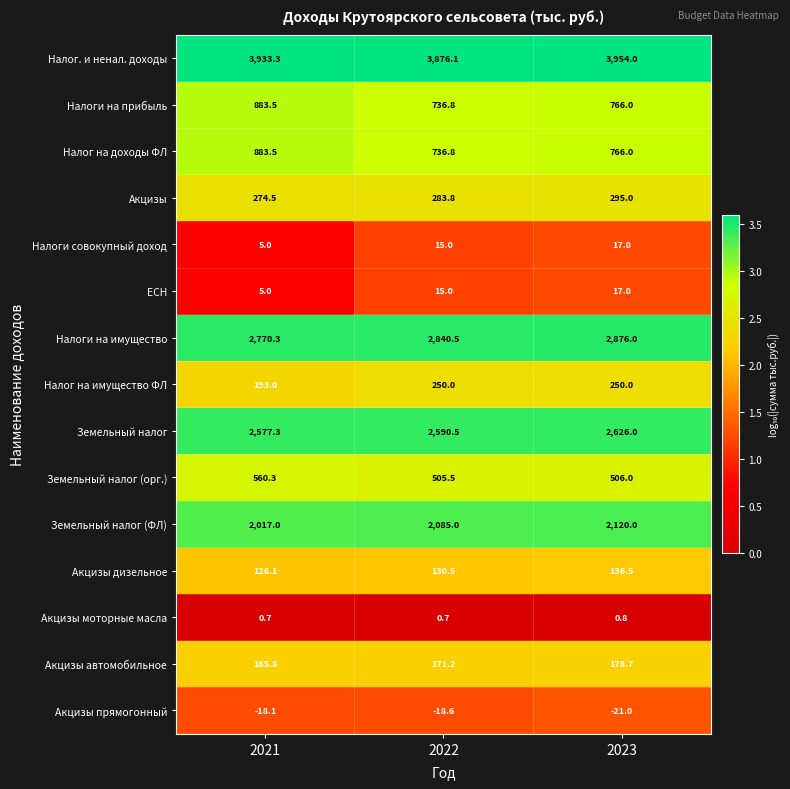

At which label is Налоги совокупный доход closest to 11?

2022